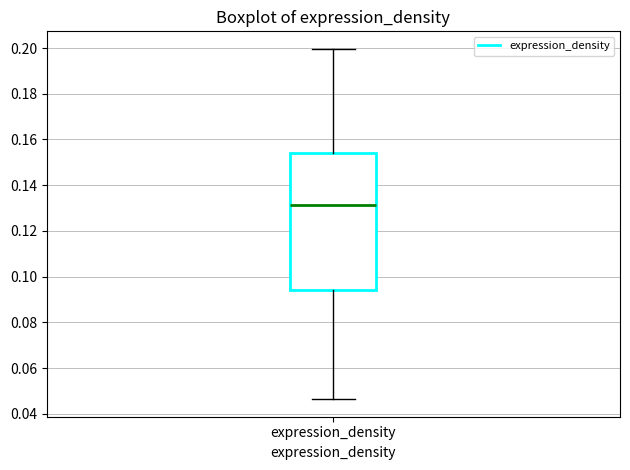

Read this box plot against the y-axis: the position of the median line, the range covered by the box, and the ends of both whiskers. The values are not printed on the chart, so give them approximately, as read against the axis.

median 0.132, box 0.094 to 0.154, whiskers 0.046 to 0.200